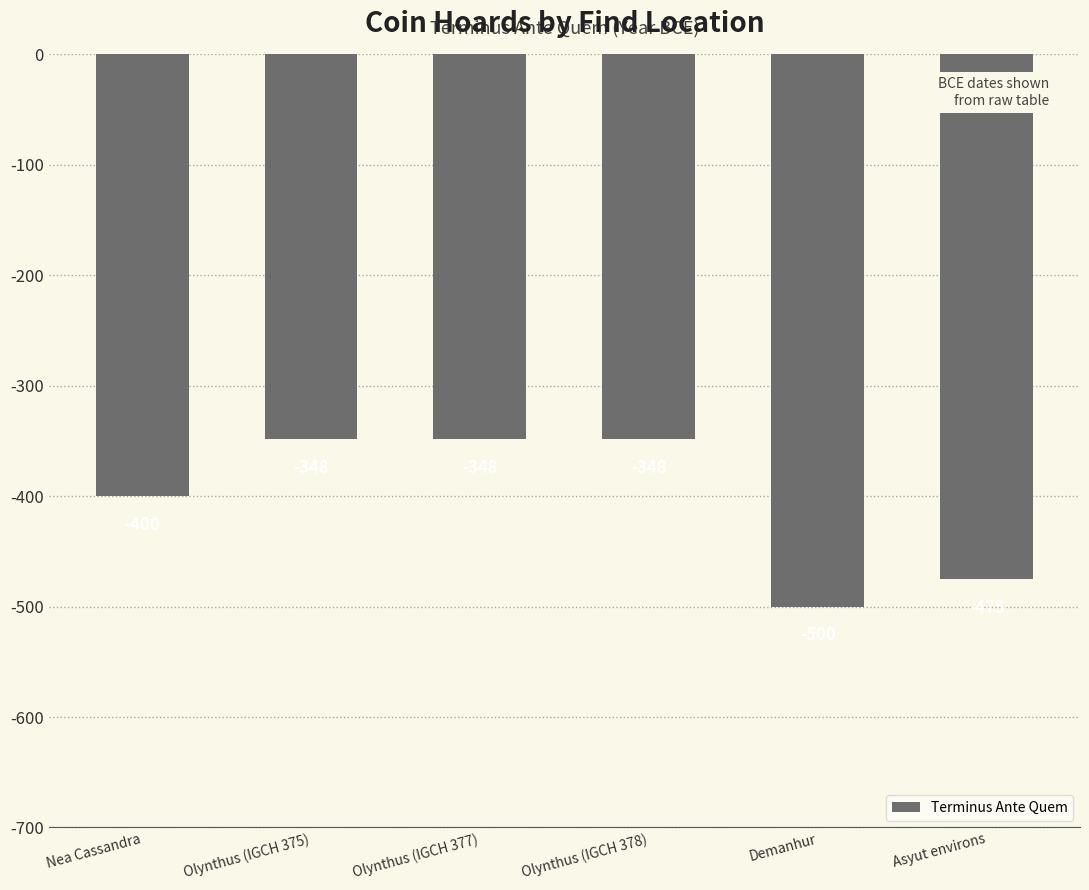

Read the value at Olynthus (IGCH 377).

-348